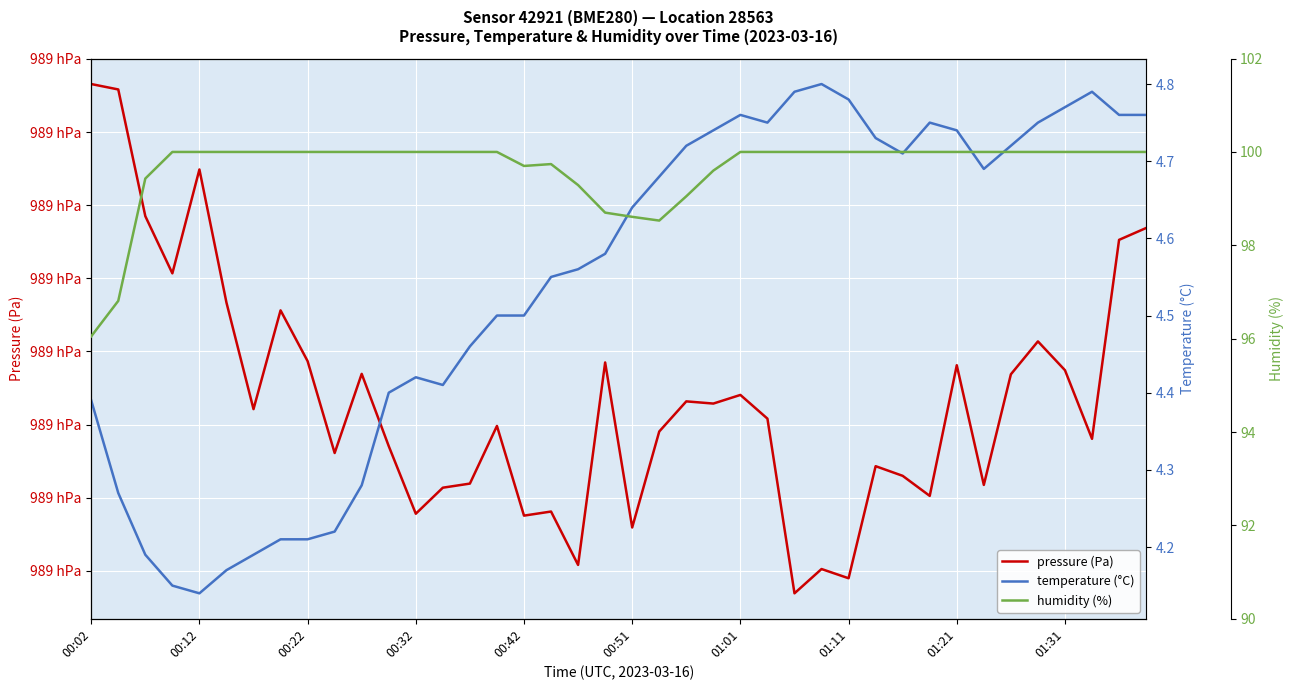

Rank the series by their maximum value, from highest to lowest.

pressure (Pa), humidity (%), temperature (°C)